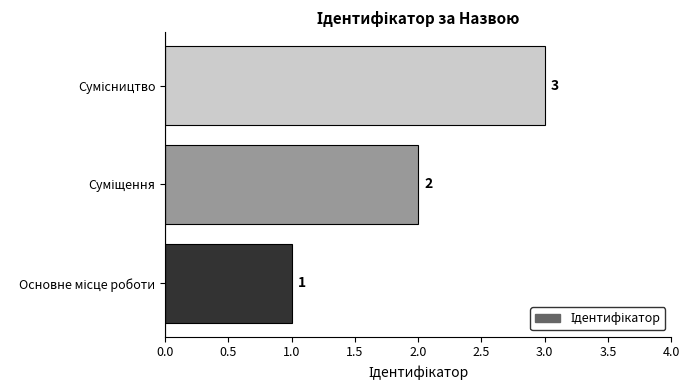

How many values are between 1 and 3?

3